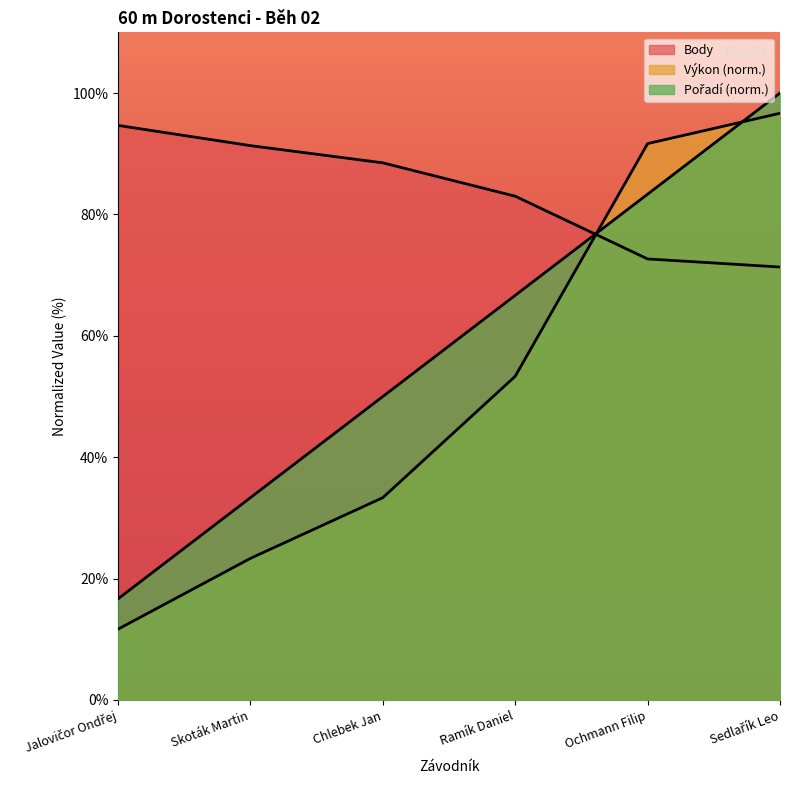

Reading left to right, transcribe all the data shown in this chart.

Pořadí: Jalovičor Ondřej=16.7	Skoták Martin=33.3	Chlebek Jan=50.0	Ramík Daniel=66.7	Ochmann Filip=83.3	Sedlařík Leo=100.0
Výkon: Jalovičor Ondřej=11.7	Skoták Martin=23.3	Chlebek Jan=33.3	Ramík Daniel=53.3	Ochmann Filip=91.7	Sedlařík Leo=96.7
Body: Jalovičor Ondřej=94.7	Skoták Martin=91.3	Chlebek Jan=88.5	Ramík Daniel=83.0	Ochmann Filip=72.7	Sedlařík Leo=71.3